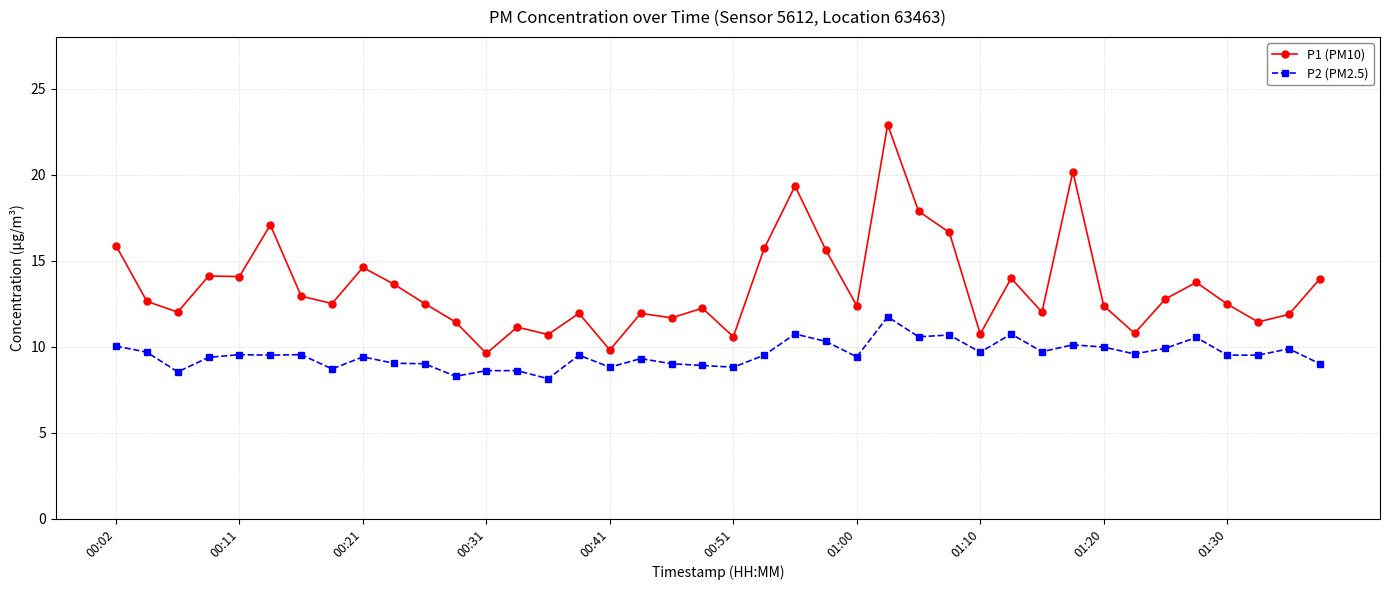

What is the highest value of the P2 (PM2.5) series?

11.7